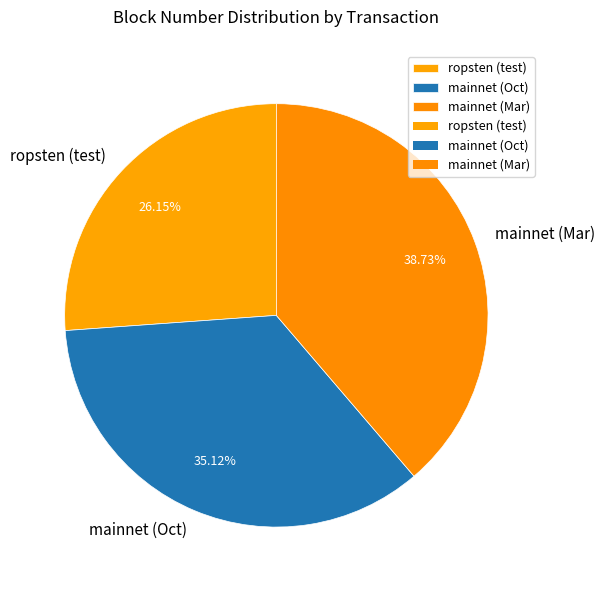

Rank the categories by value from lowest to highest.

ropsten (test), mainnet (Oct), mainnet (Mar)